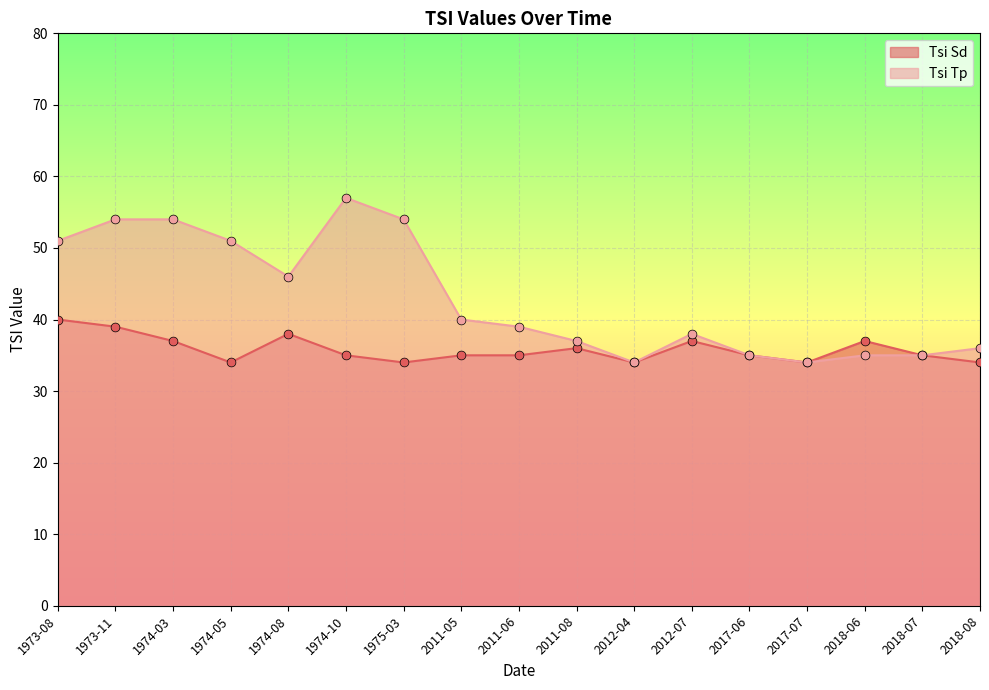

Which series has the largest total across all categories?

Tsi Tp